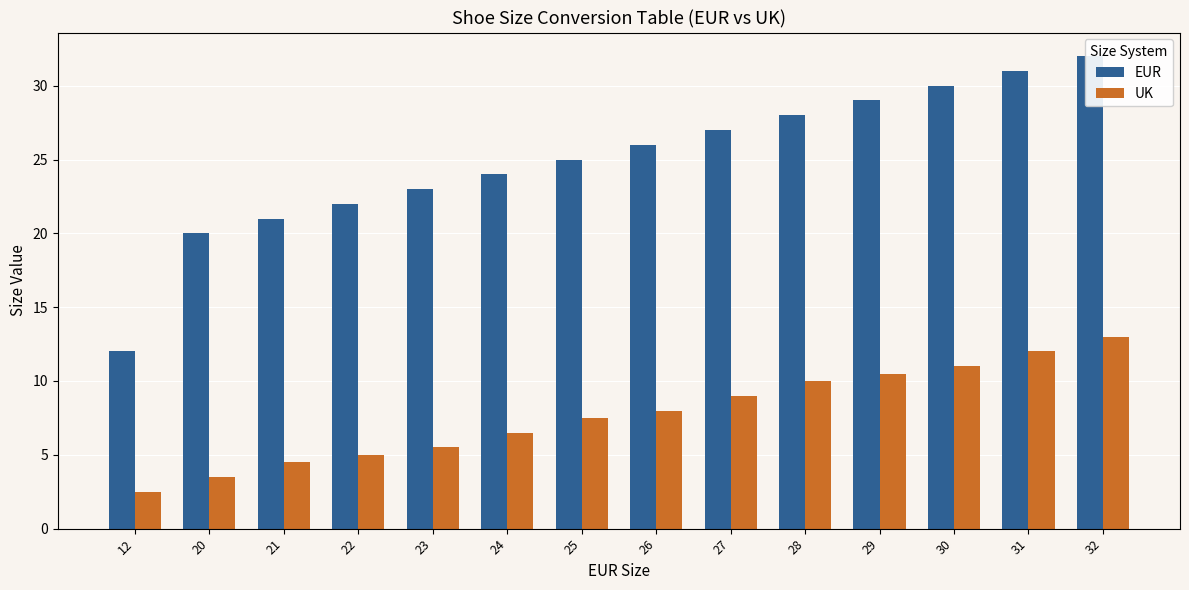

Count the number of data series in this chart.

2